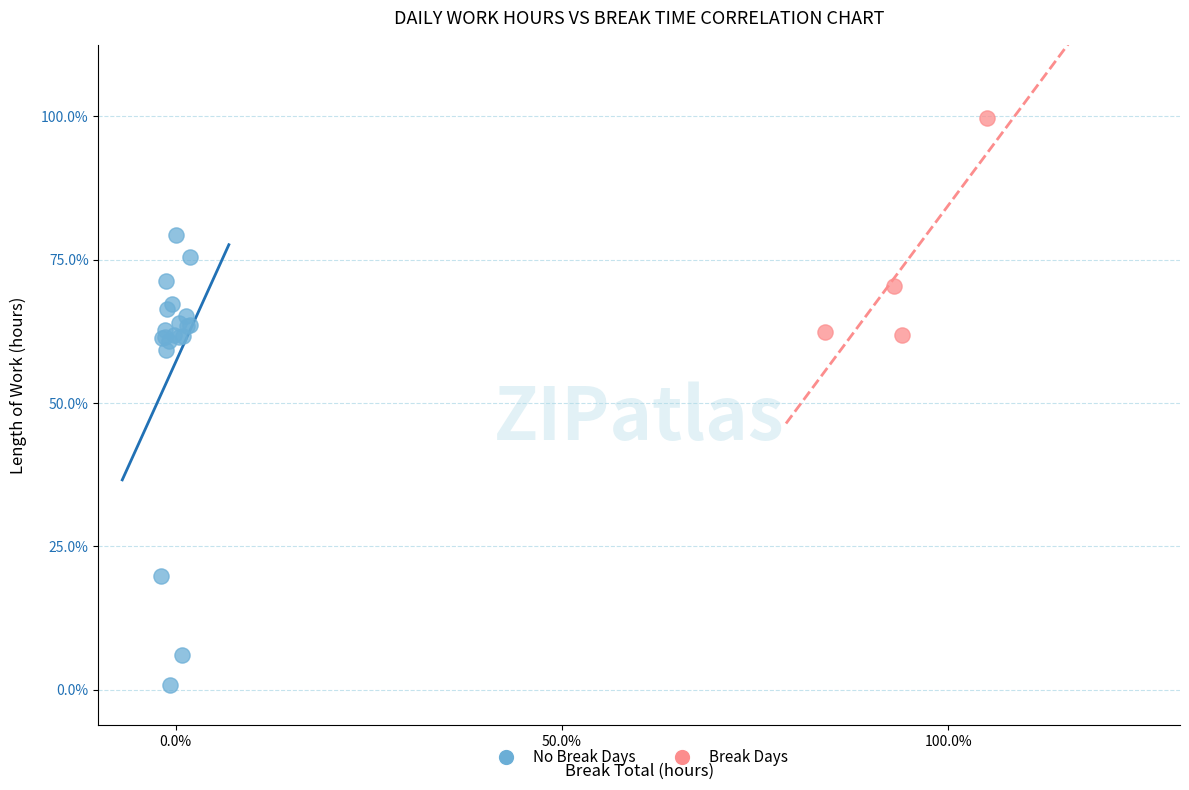

What are all the series names shown in the legend?

No Break Days, Break Days